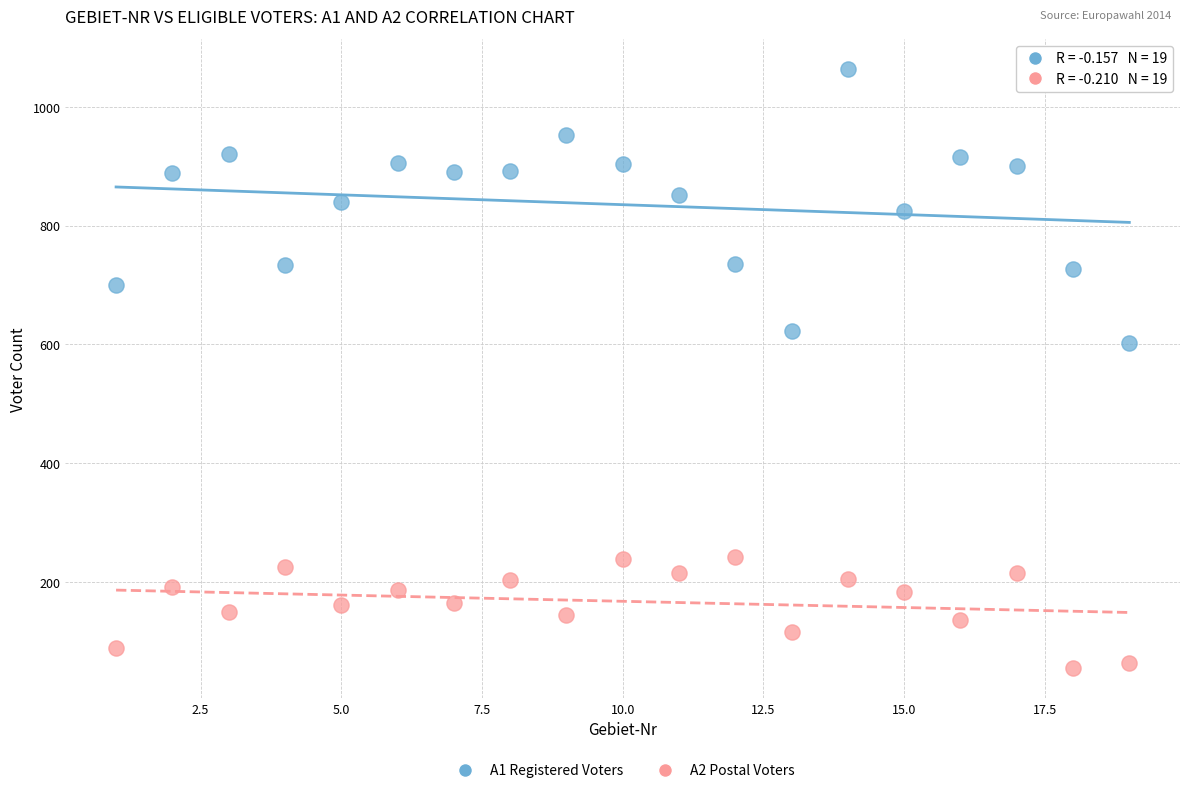

Across all series, what Y value is closest to 559?

603